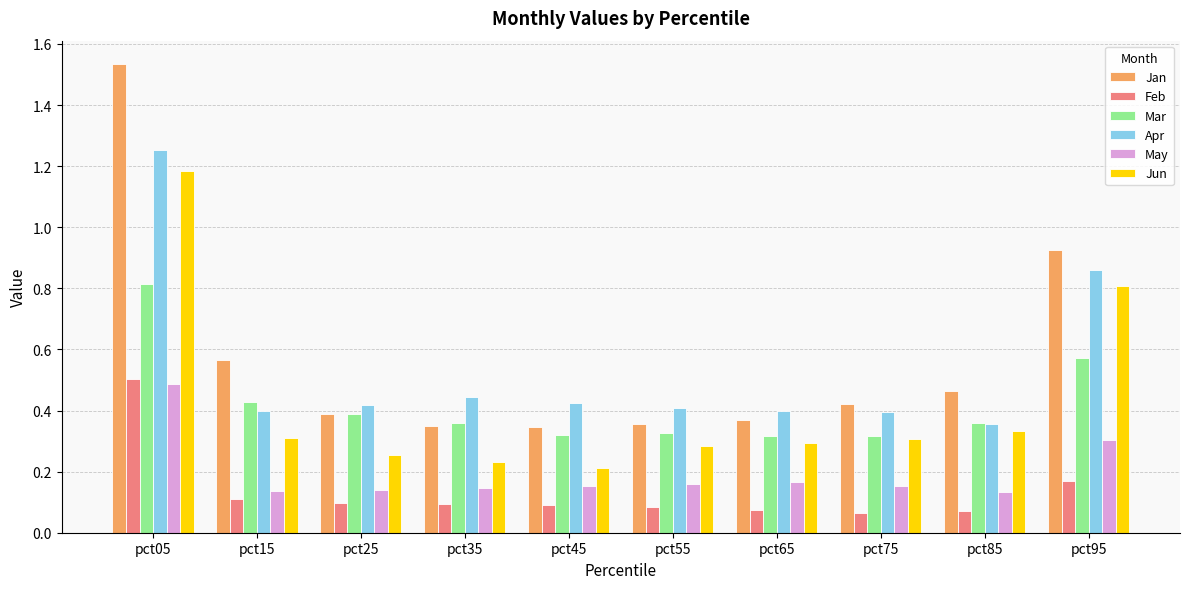

What is the sum of all Jun values?

4.2